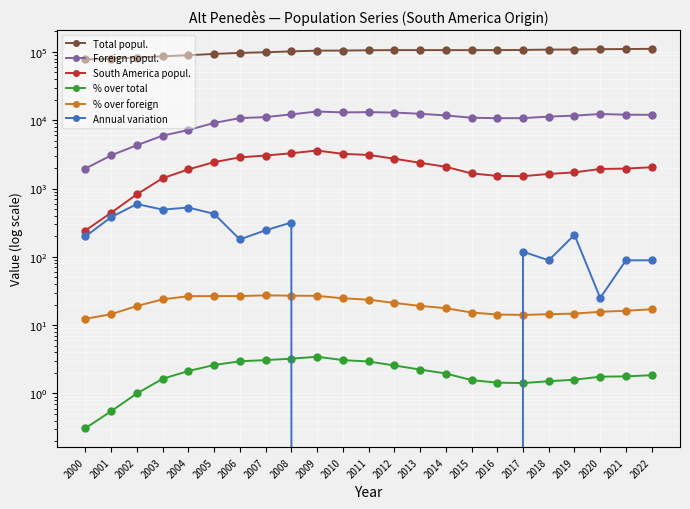

At which label does Annual variation reach its peak?

2002